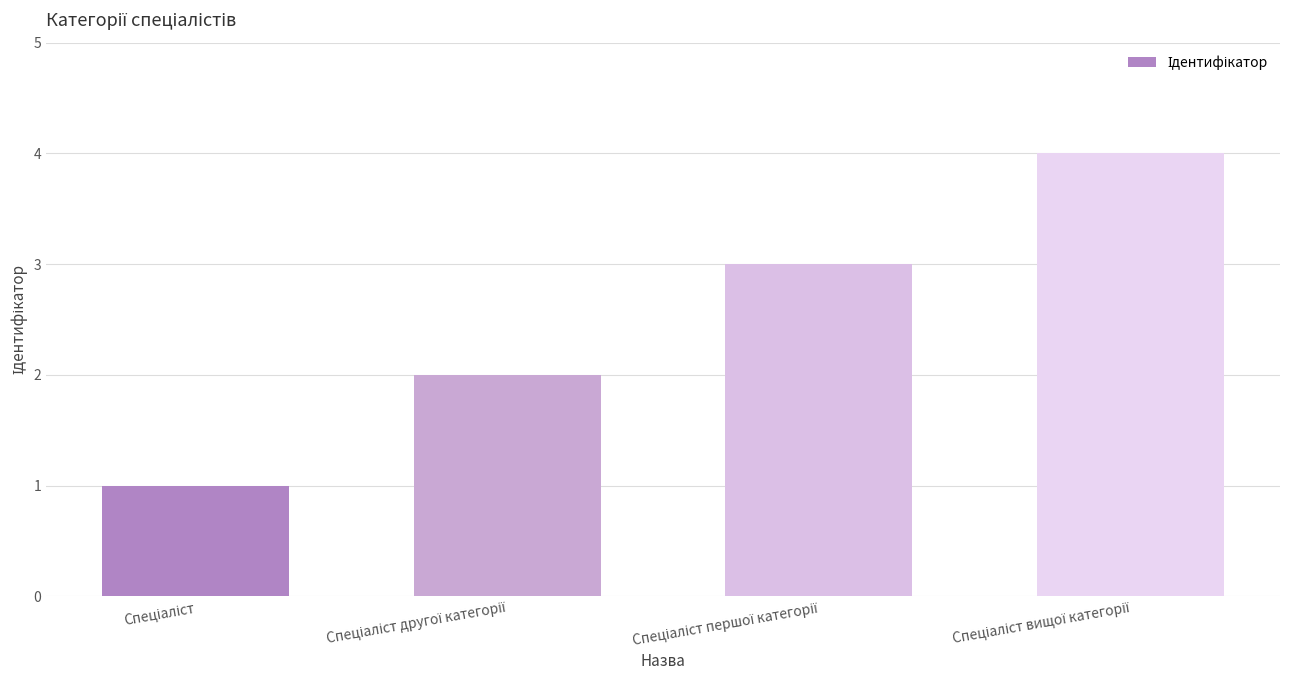

How many data points are less than 3?

2